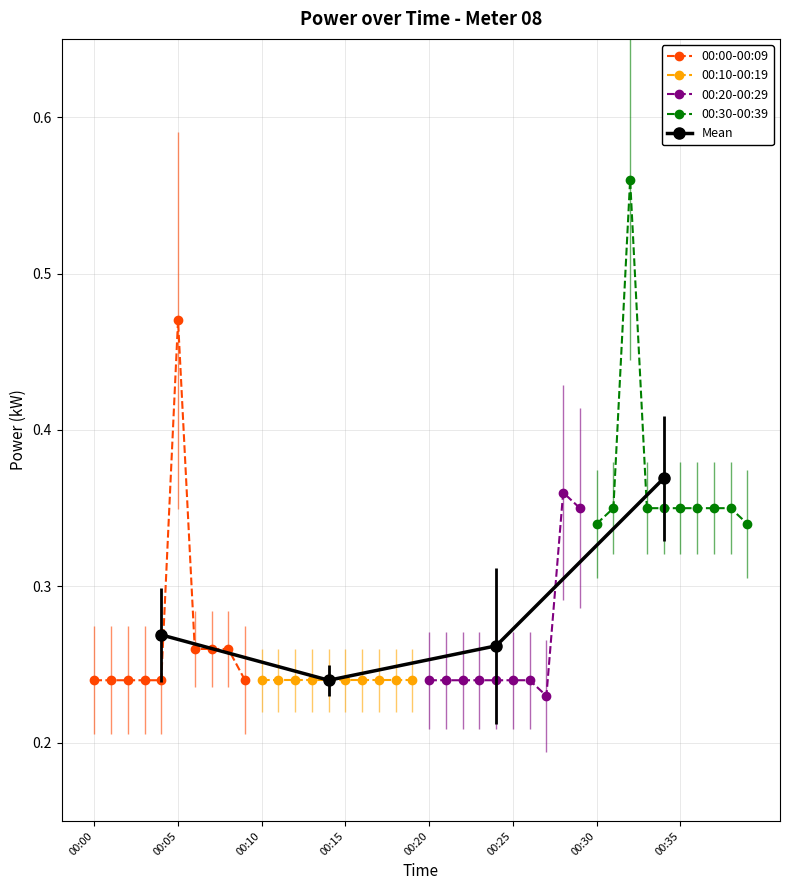

The value of 00:00-00:09 at 00:02 is 0.2. True or false?

True